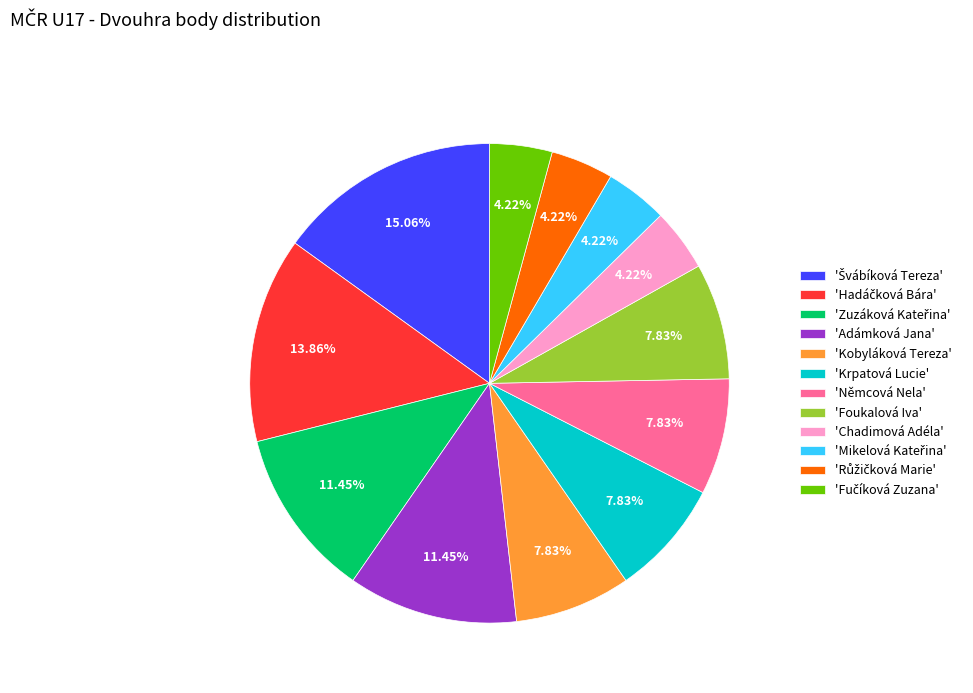

Is there a majority slice in this chart?

No